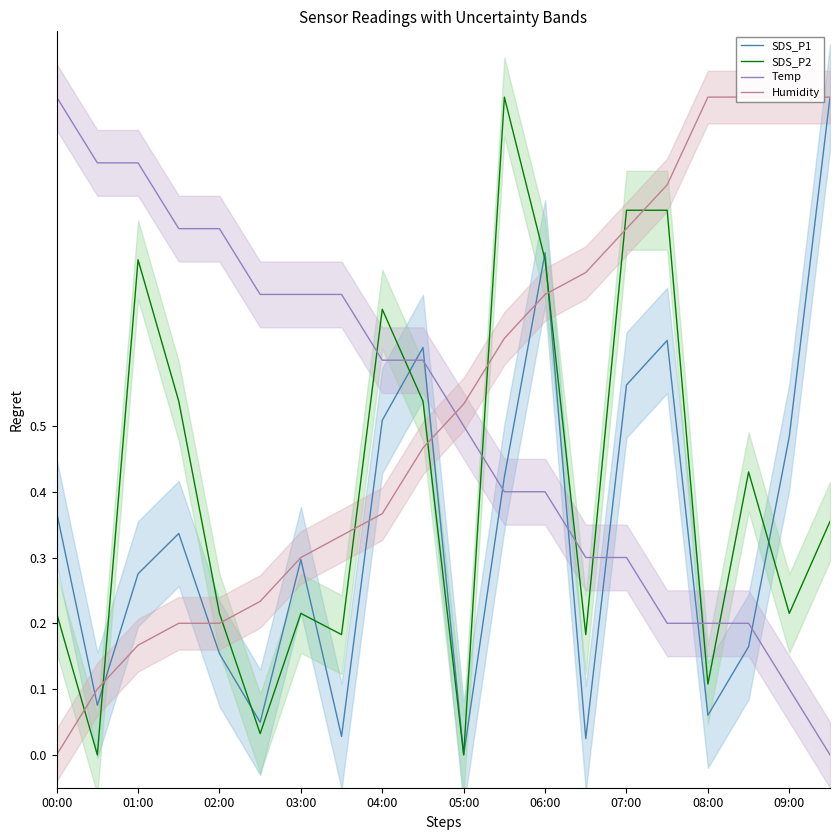

What is the difference between the maximum and minimum values in the Humidity series?

1.0